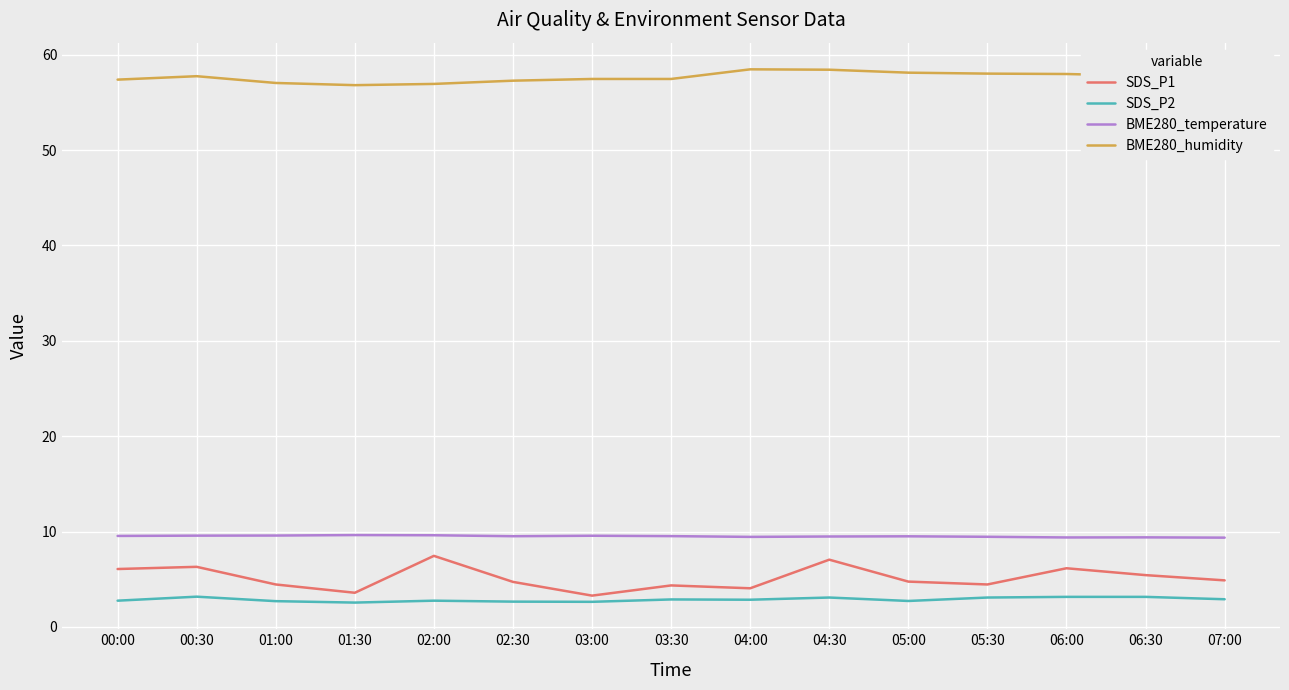

What is the spread (max minus min) of values at 05:30?

54.9